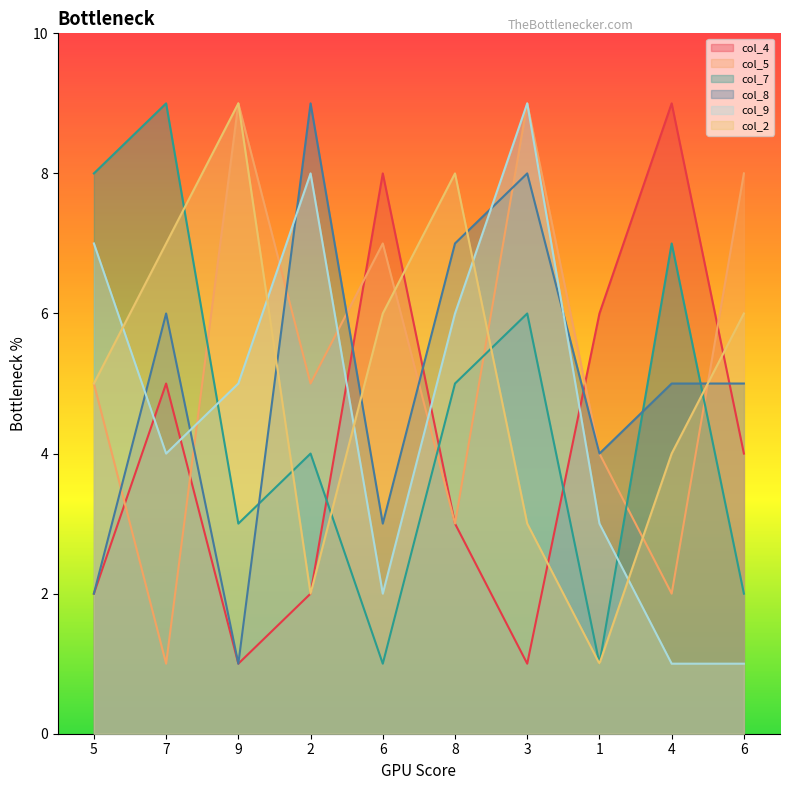

Which category has the lowest value across all series?

9